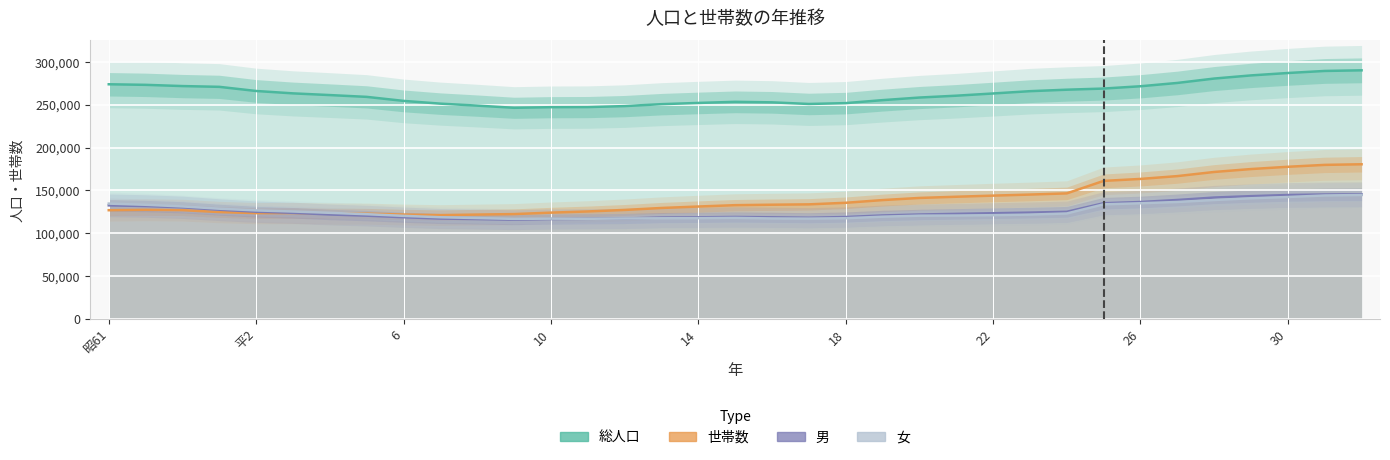

Which has a higher value, 昭61 or 30?

30